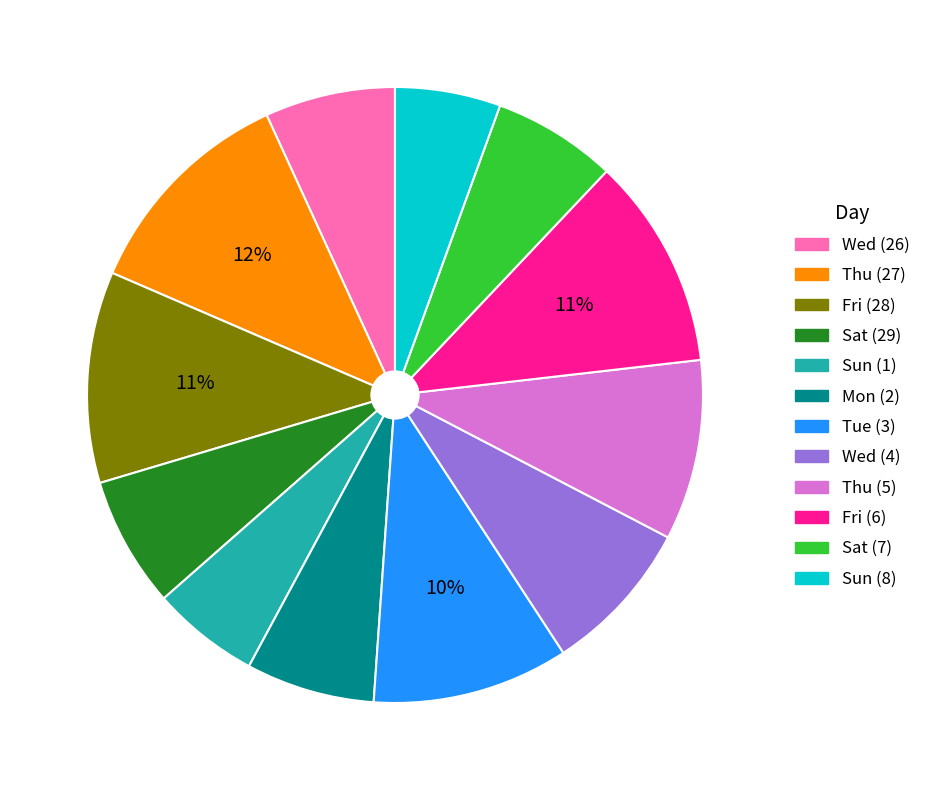

What is the largest slice in the pie chart?

Thu (27)